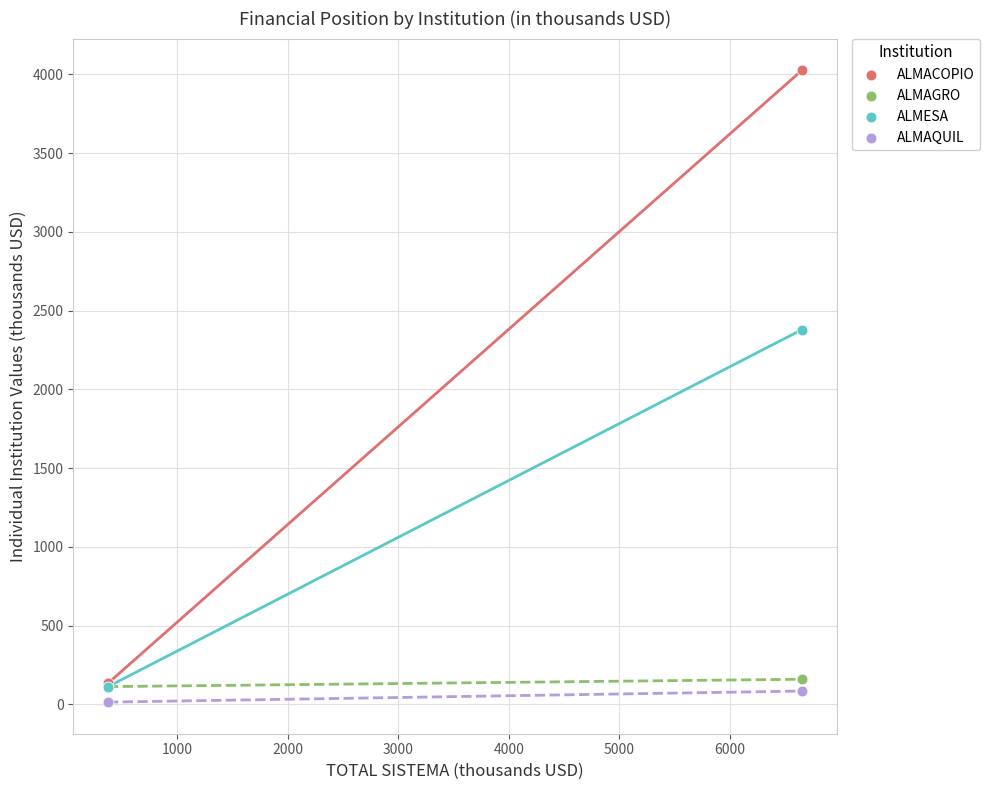

Which series has the widest spread of Y values?

ALMACOPIO